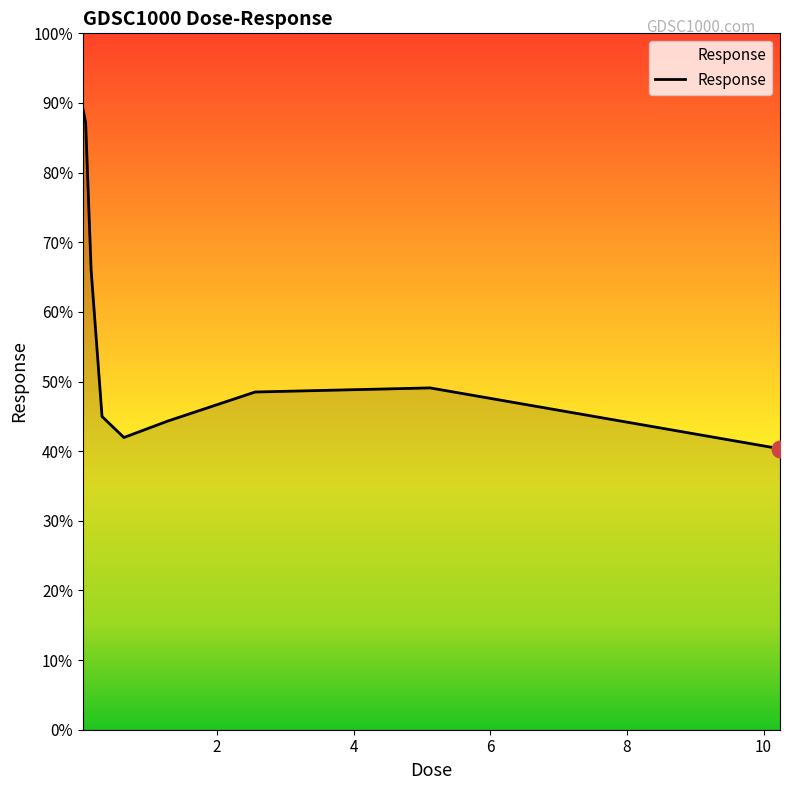

What is the difference between the maximum and minimum values?

48.8